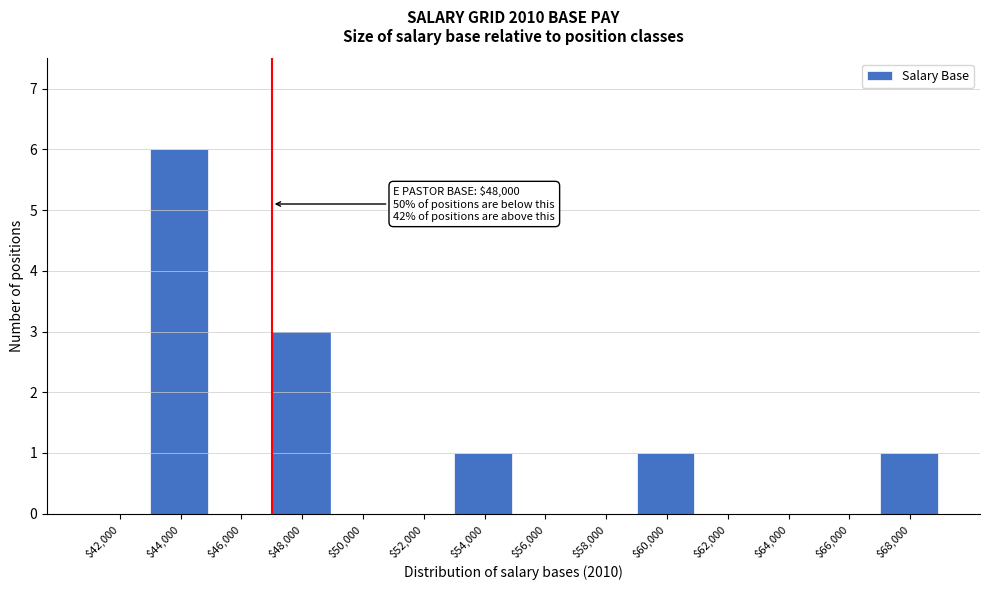

What is the sum of all values?

12